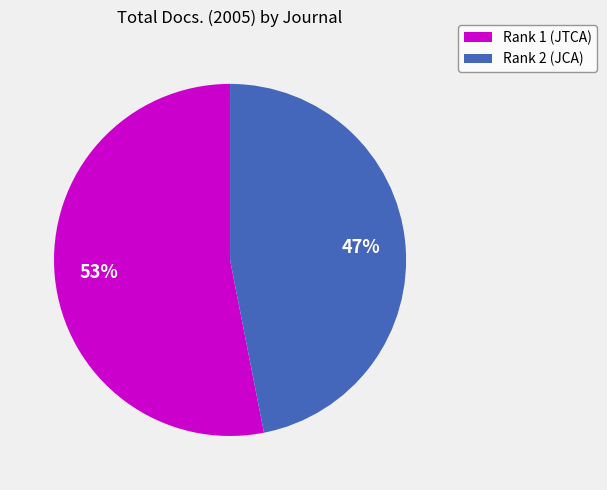

To the nearest percent, what is the difference between the largest and smallest slice percentages?

6%